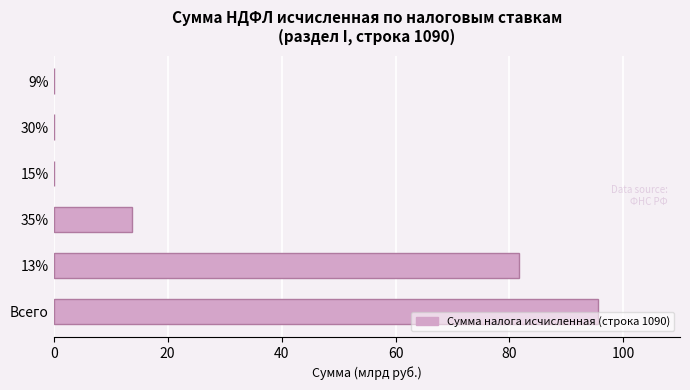

What is the change in value from Всего to 35%?

-81.9